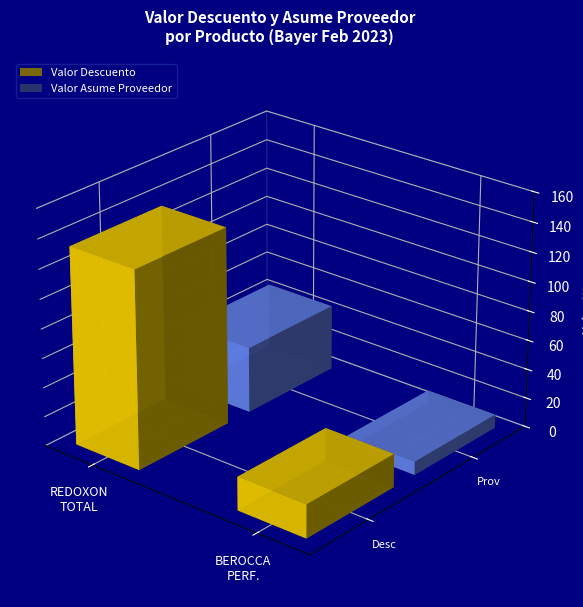

Is it true that Valor Asume Proveedor equals 0.7 at 20?

False